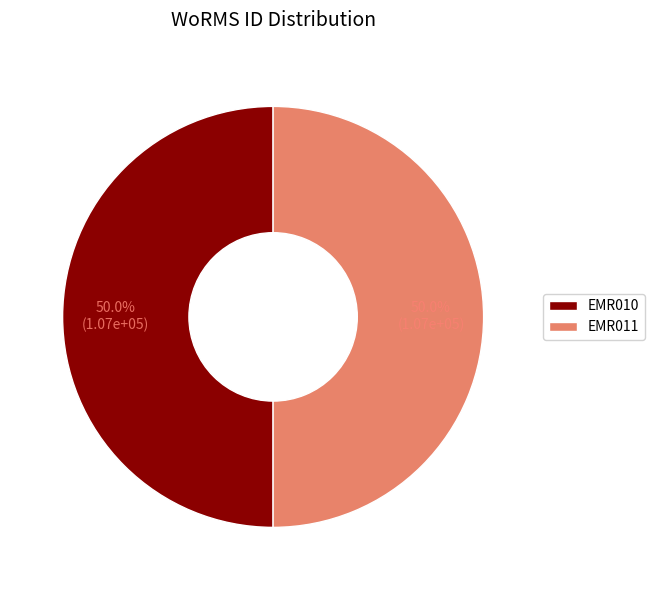

Approximately how many times larger is the value at EMR011 compared to EMR010?

1.0